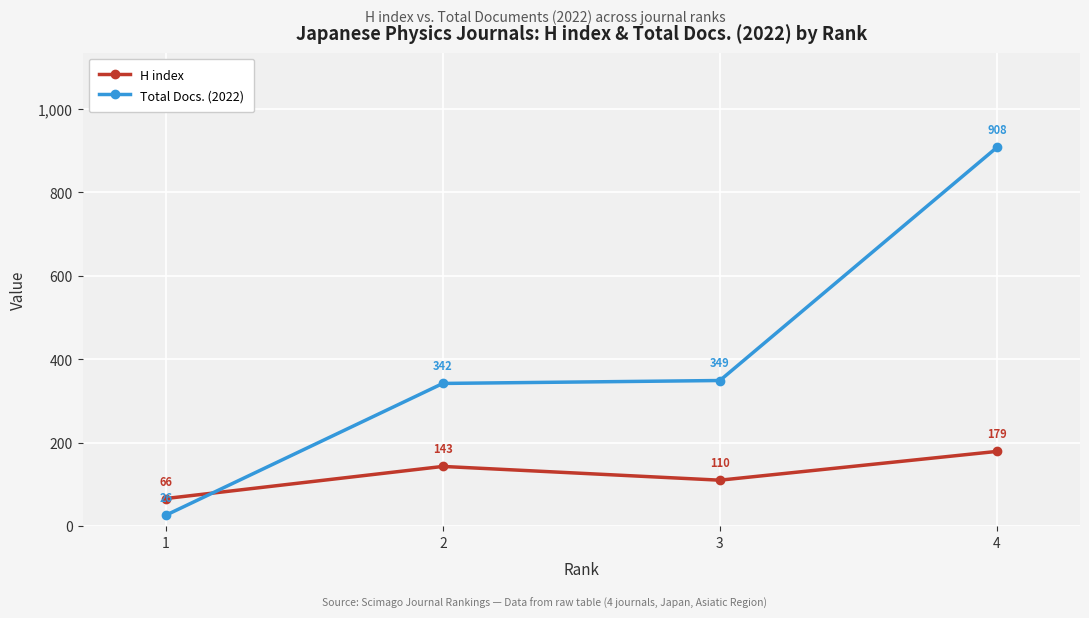

What is the maximum value shown in the chart?

908